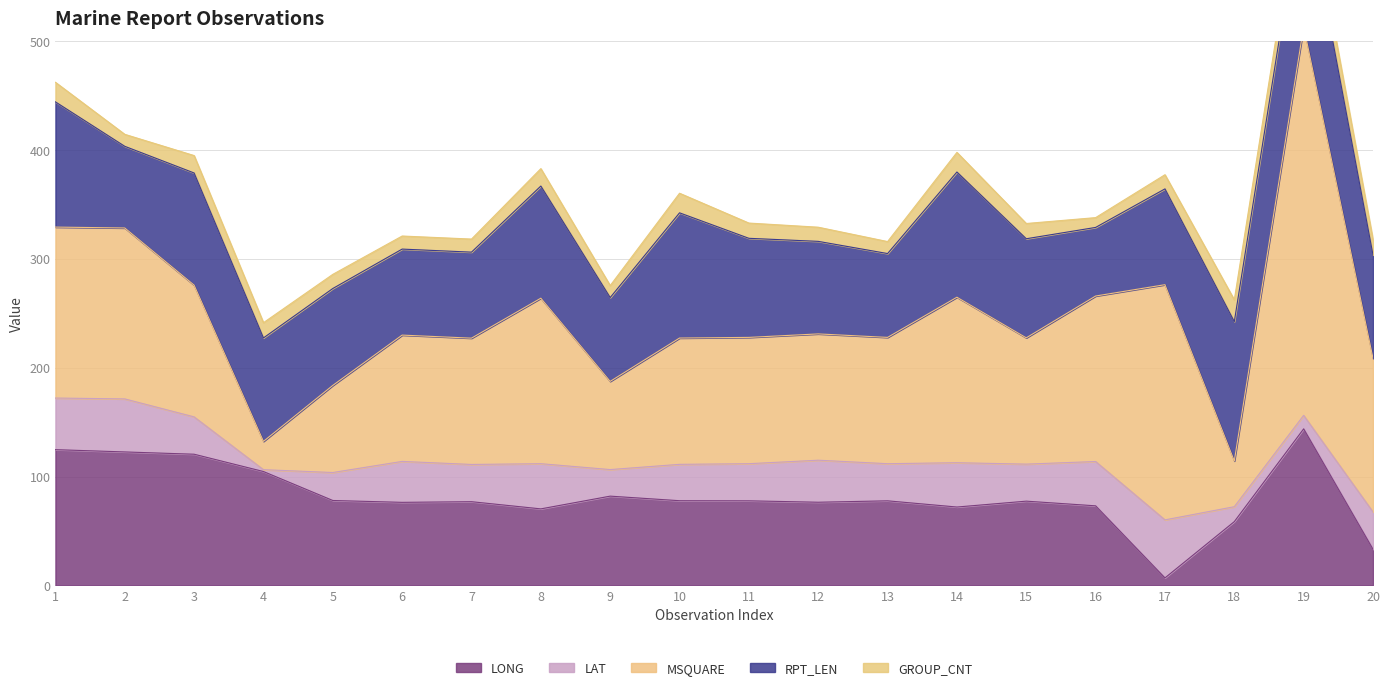

How many lines are shown in the chart?

5